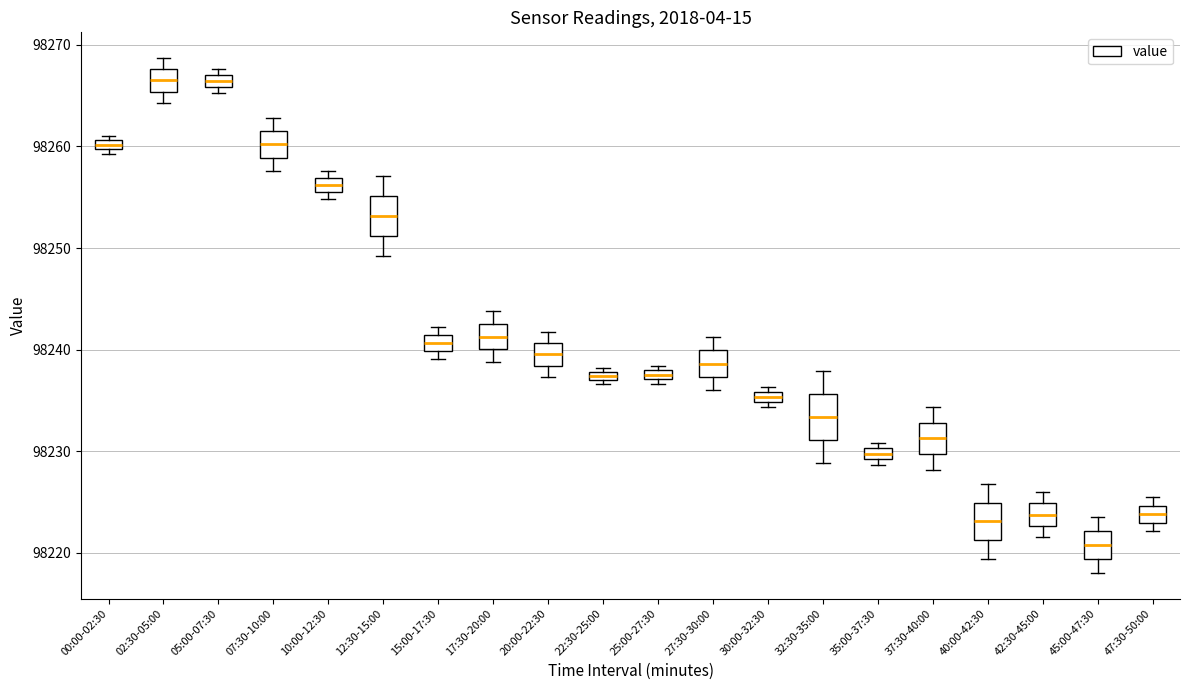

Where is the lower edge of the box for 45:00-47:30 on the y-axis? The values are not printed on the chart, so give them approximately, as read against the axis.

98219